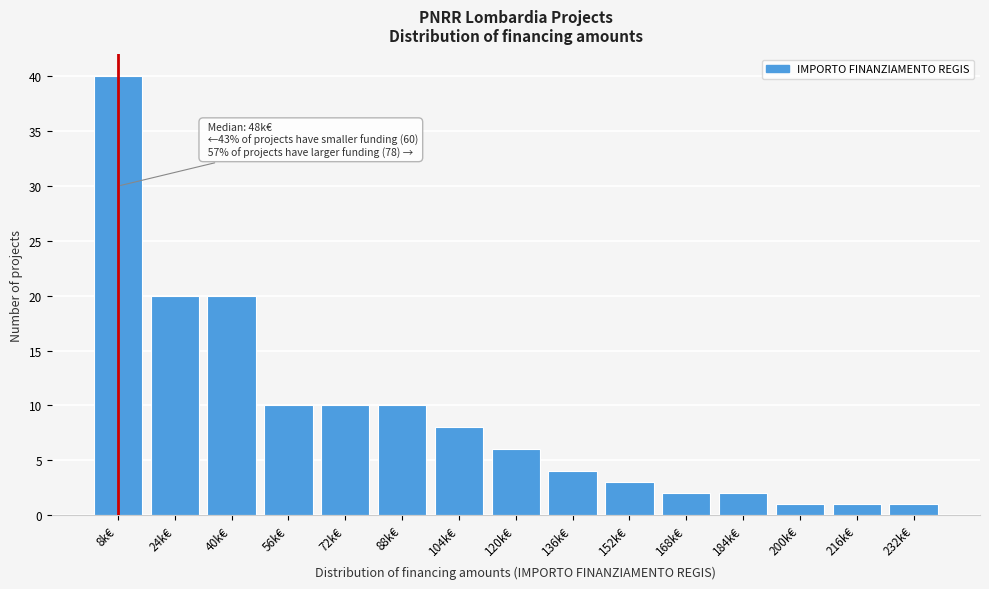

Reading left to right, extract all data points from this chart.

8k€=40	24k€=20	40k€=20	56k€=10	72k€=10	88k€=10	104k€=8	120k€=6	136k€=4	152k€=3	168k€=2	184k€=2	200k€=1	216k€=1	232k€=1